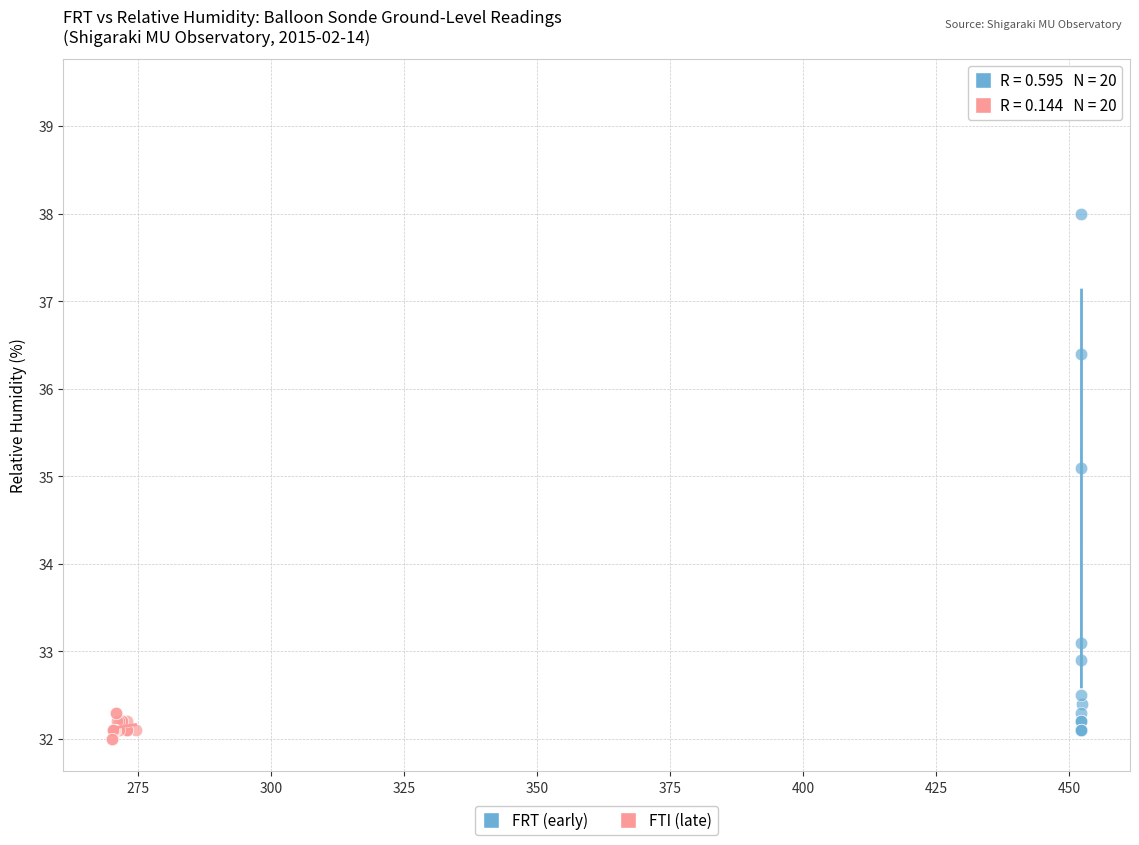

Which series contains the highest Y value?

FRT (early)